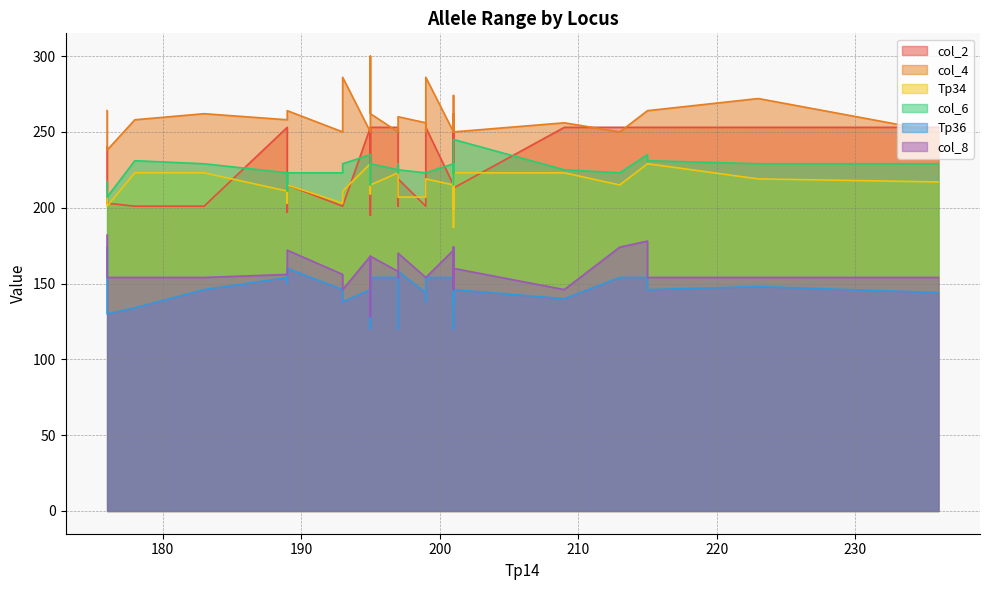

What is the difference between the maximum and minimum values in the col_4 series?

62